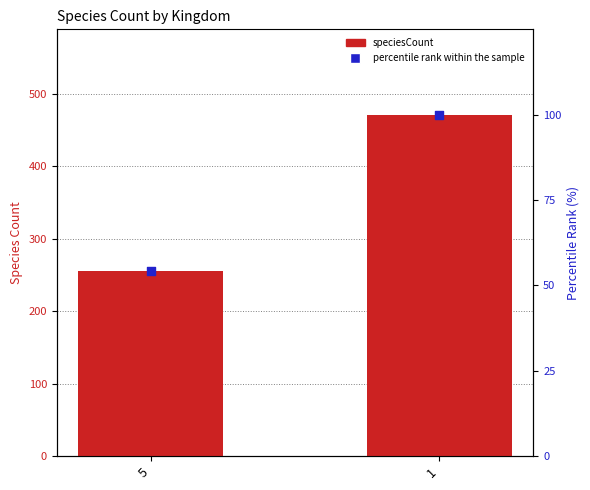

Which series reaches the maximum Y coordinate?

speciesCount